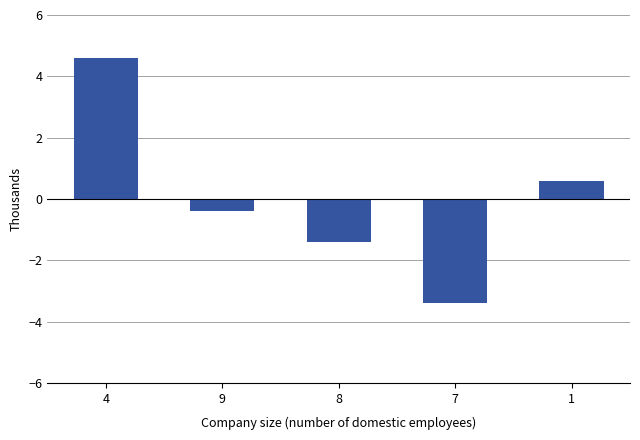

How many bars are there in total?

5